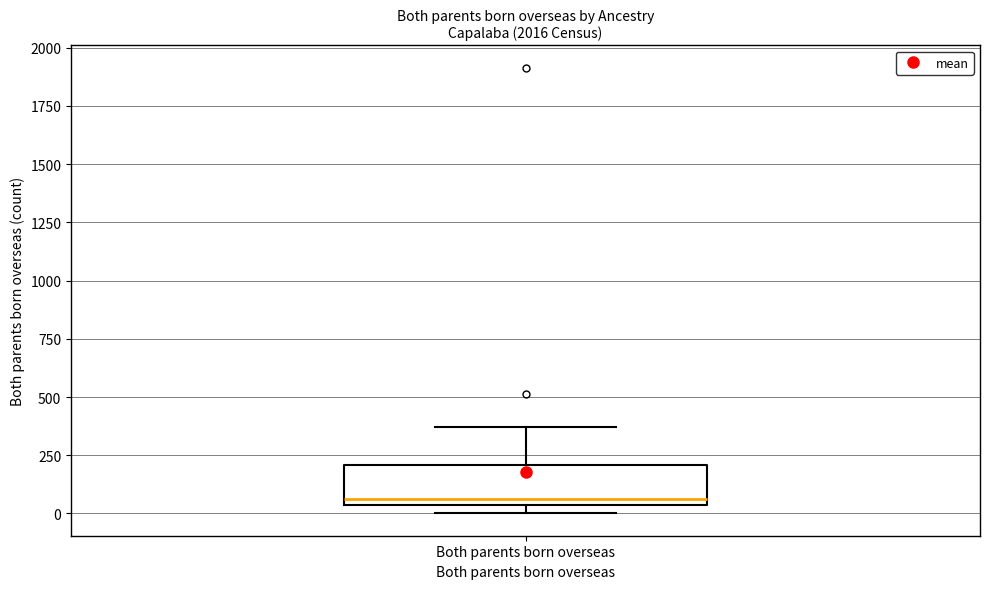

Where is the upper edge of the box for Both parents born overseas on the y-axis? The values are not printed on the chart, so give them approximately, as read against the axis.

200